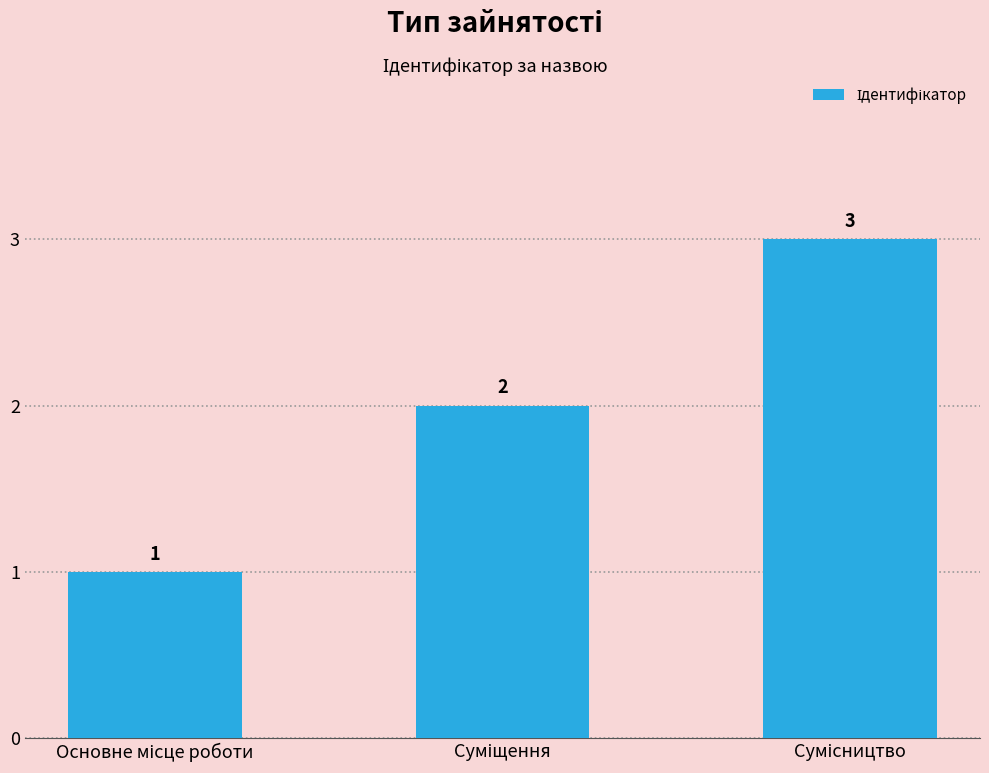

Reading right to left, extract all data points from this chart.

3	2	1